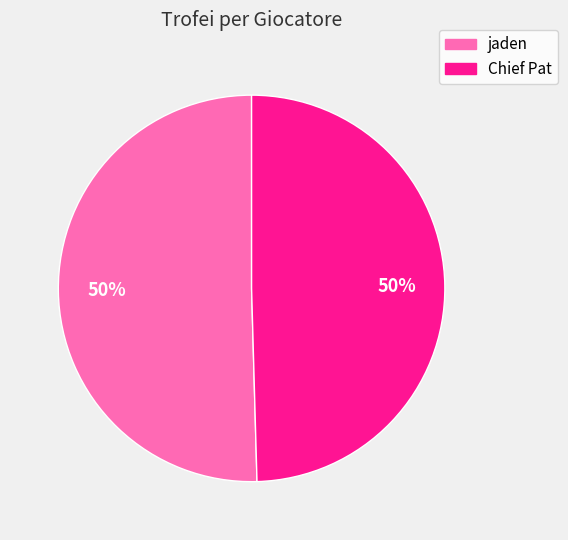

To the nearest percent, what percentage of the pie is Chief Pat?

50%